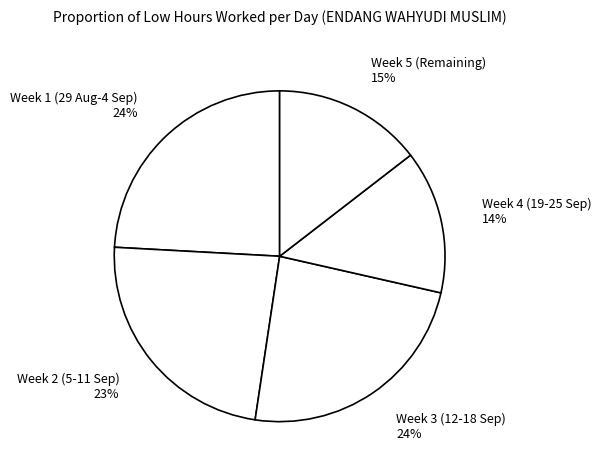

Is there a majority slice in this chart?

No